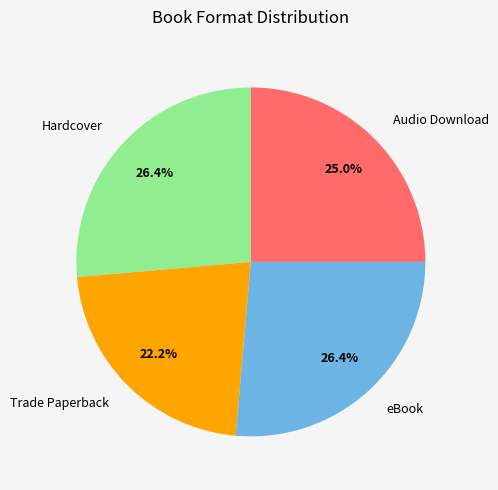

Does eBook represent more than half of the total?

No